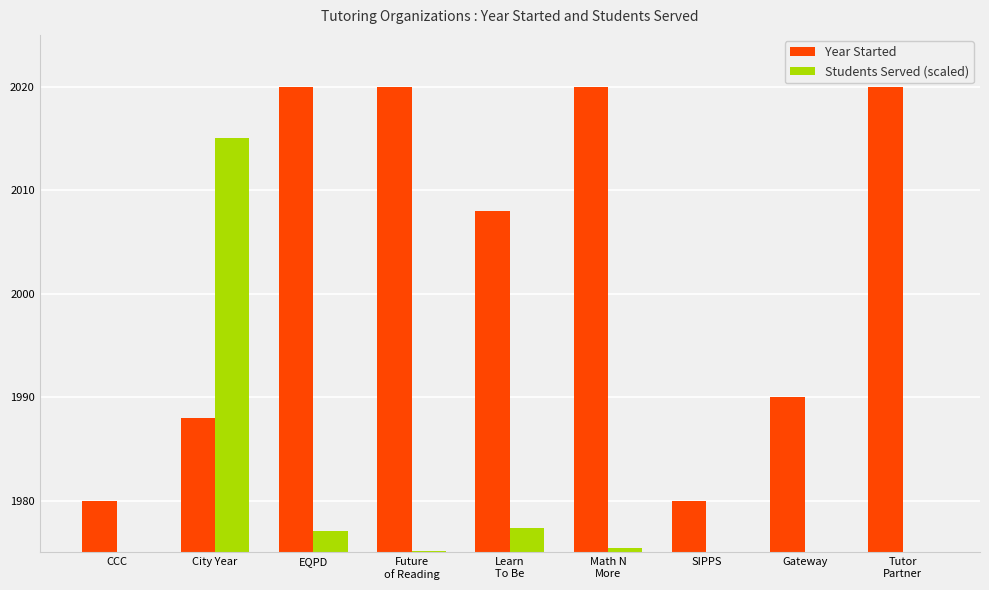

How many categories are shown in the chart?

9